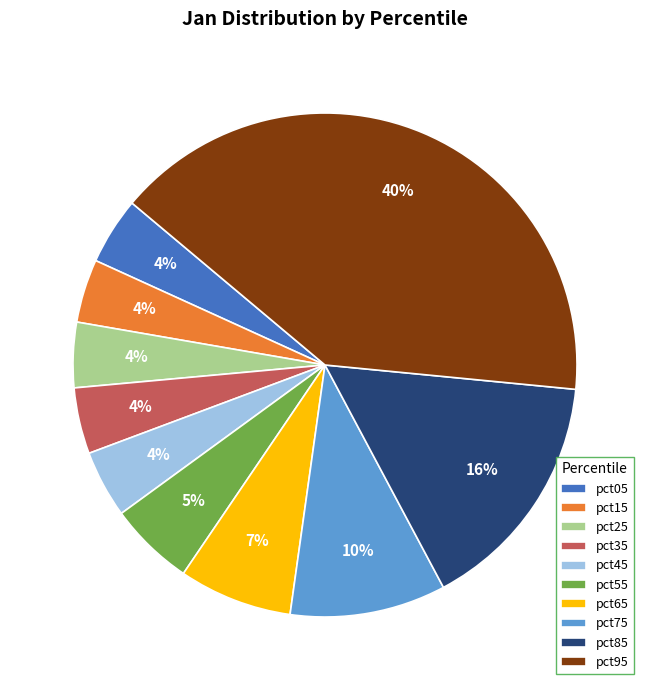

Is it true that pct15 is 4% of the pie?

True